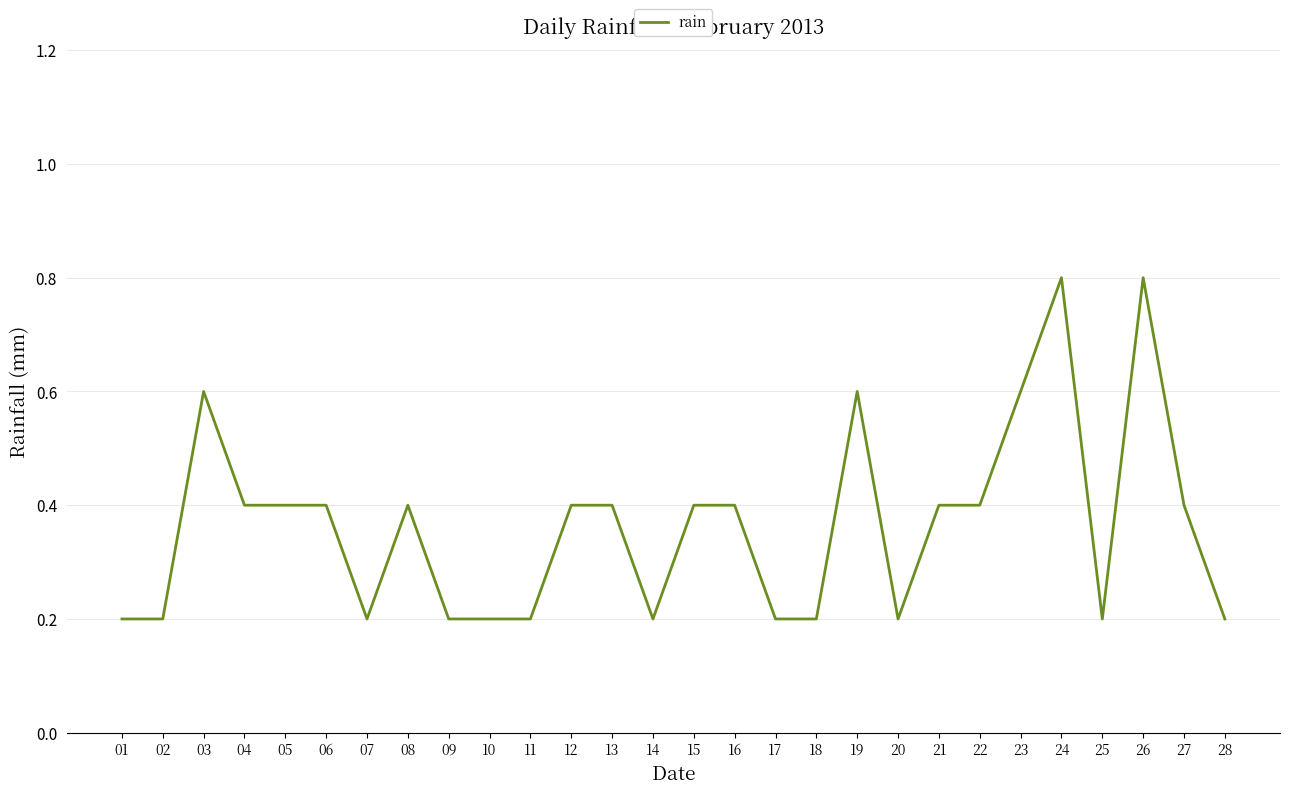

What is the maximum value shown in the chart?

0.8